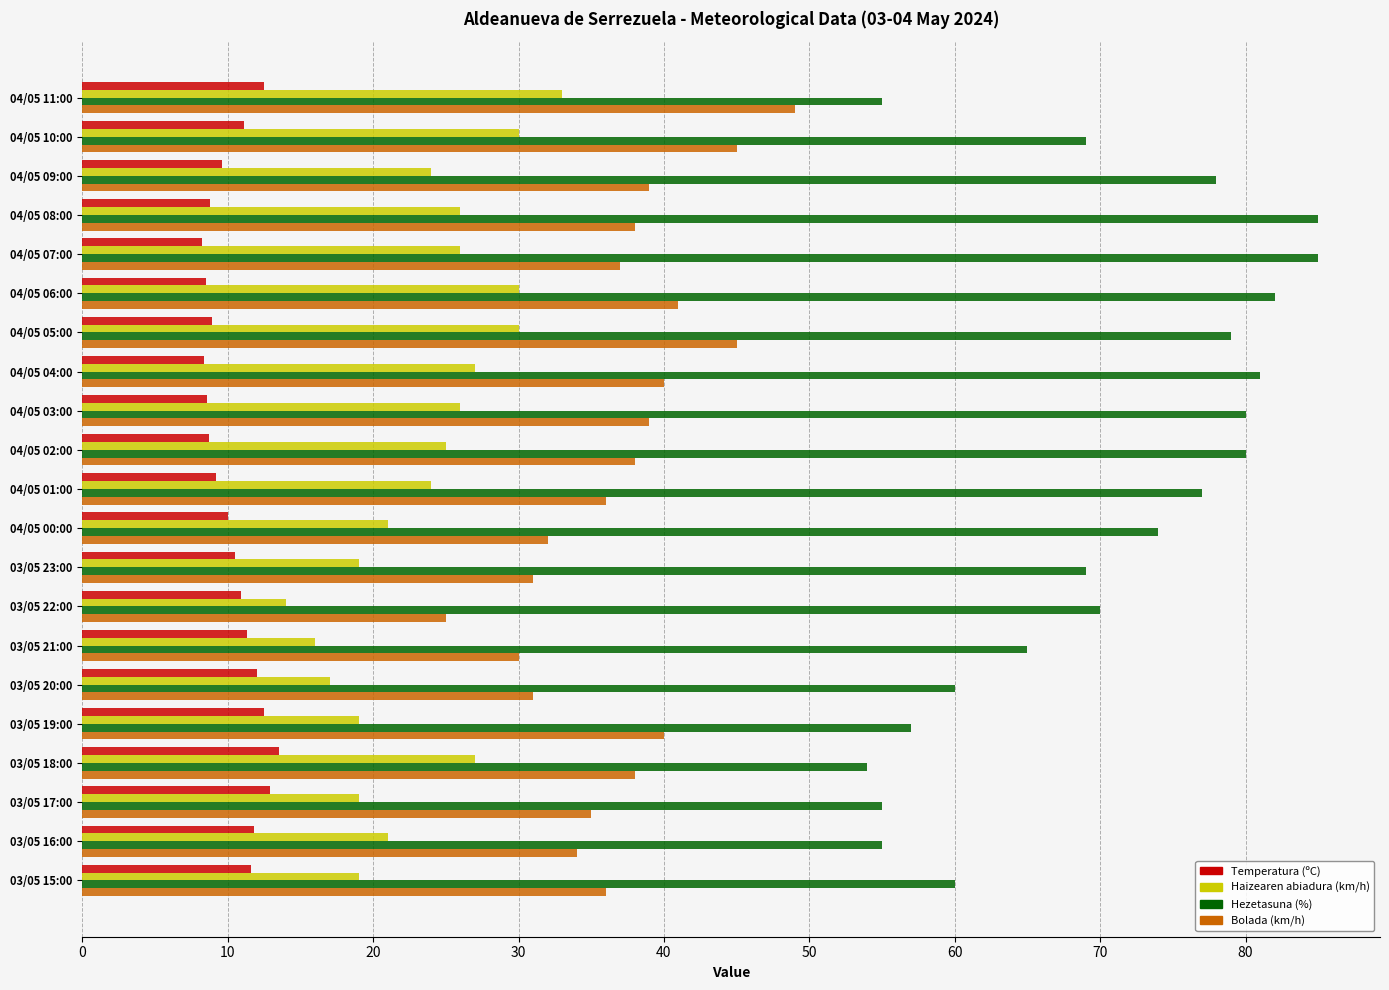

Is the value of Bolada (km/h) at 04/05 11:00 greater than the value of Haizearen abiadura (km/h) at 03/05 16:00?

Yes